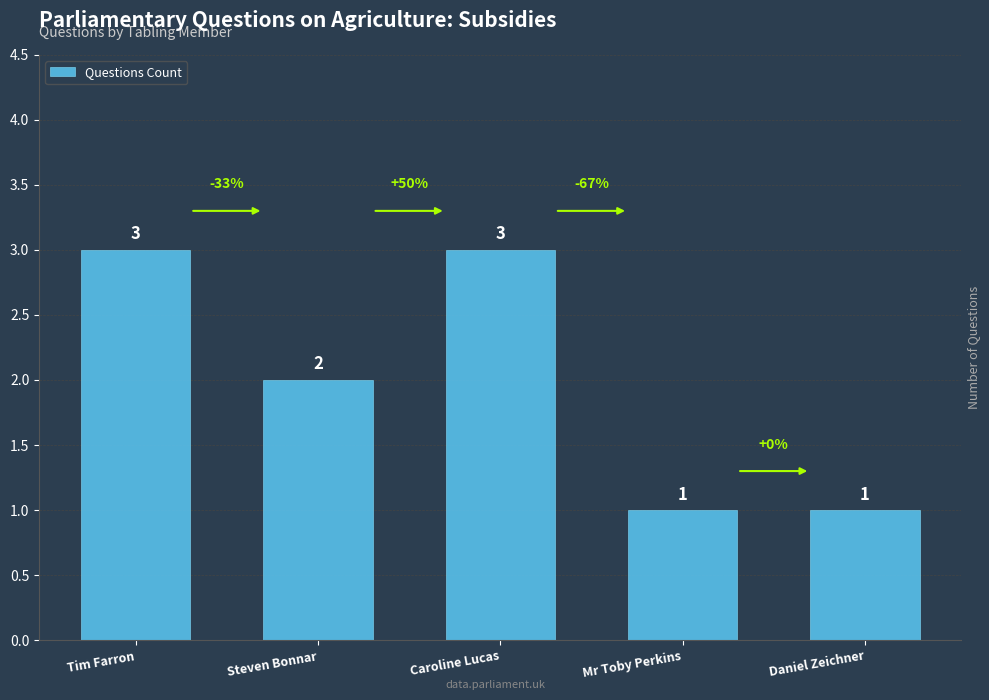

What is the greatest value displayed?

3